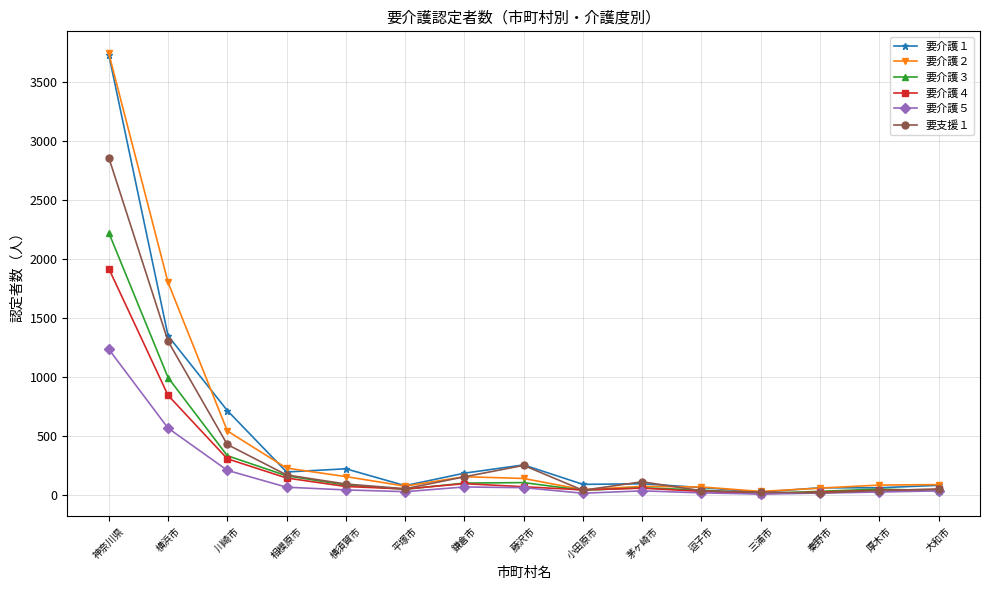

Where does the 要介護１ series first go above 91?

神奈川県